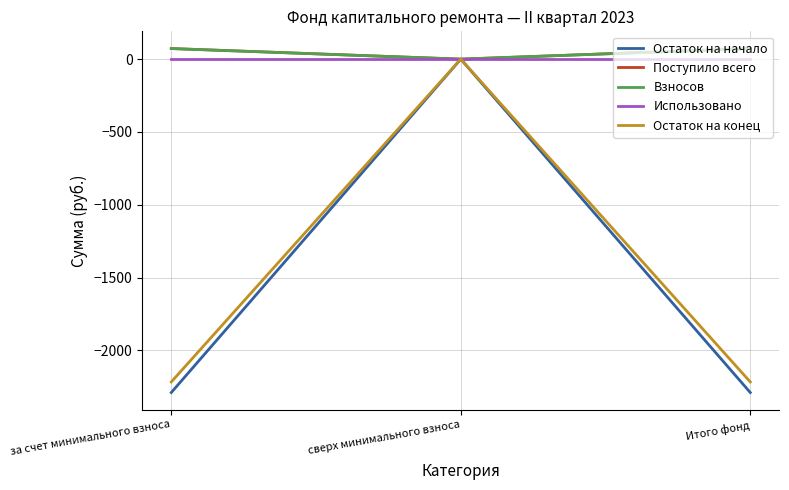

The Взносов series shows 72.4 at за счет минимального взноса. True or false?

True